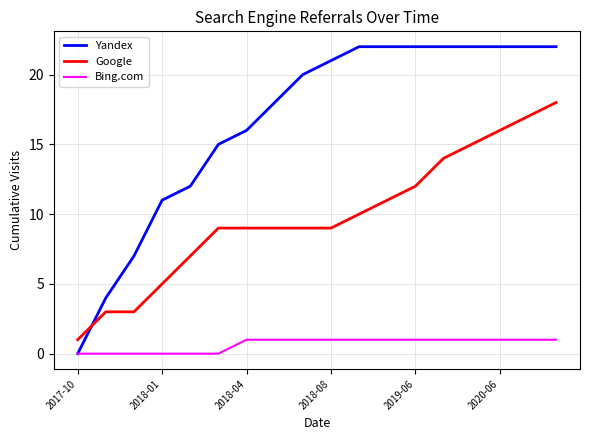

Does the chart display data point markers on the line(s)?

No